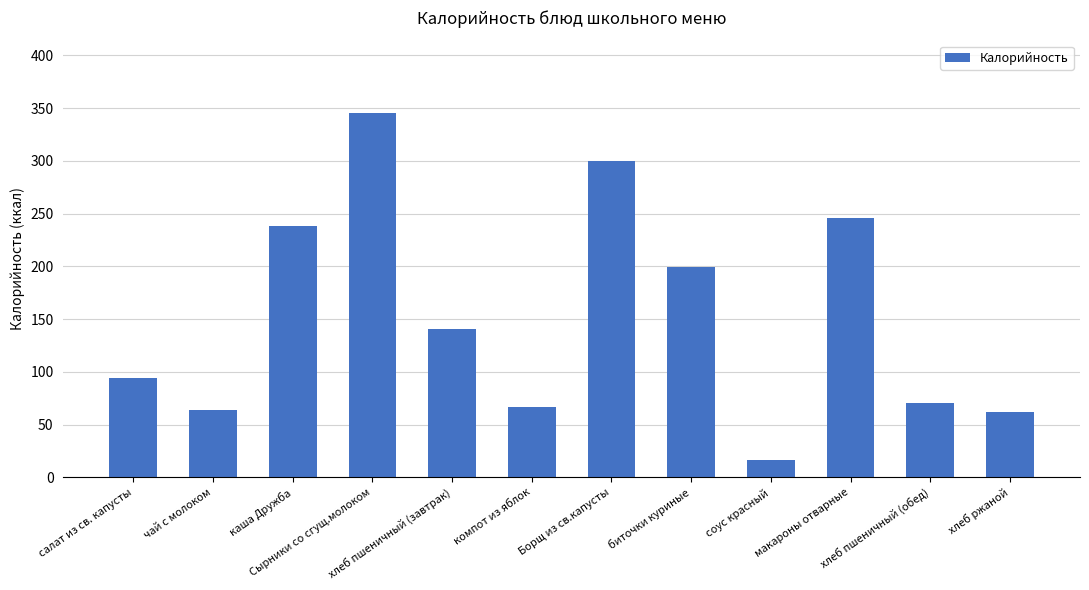

Count the number of data series in this chart.

1